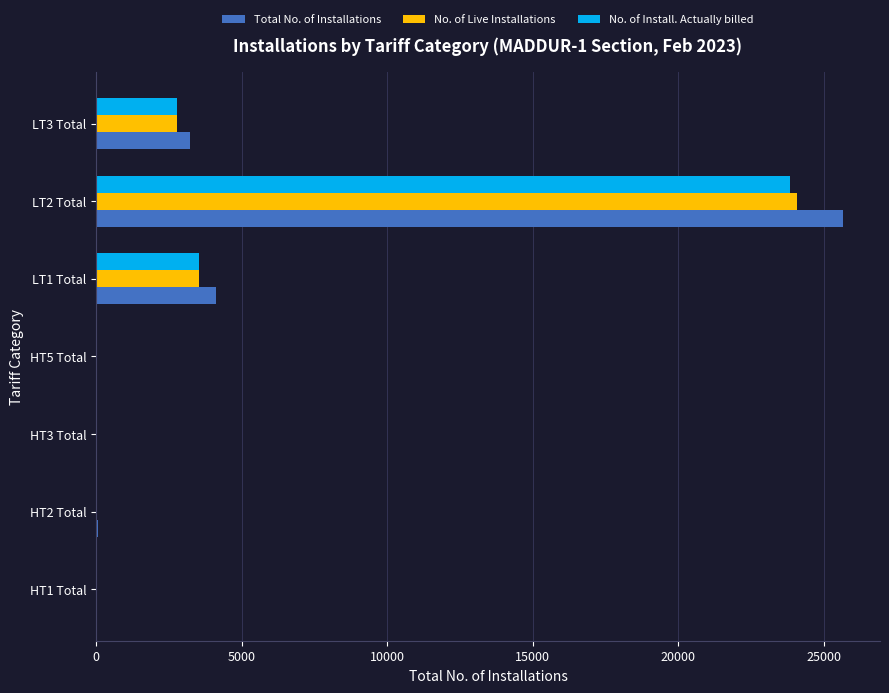

At which label is Total No. of Installations closest to 12819?

LT1 Total